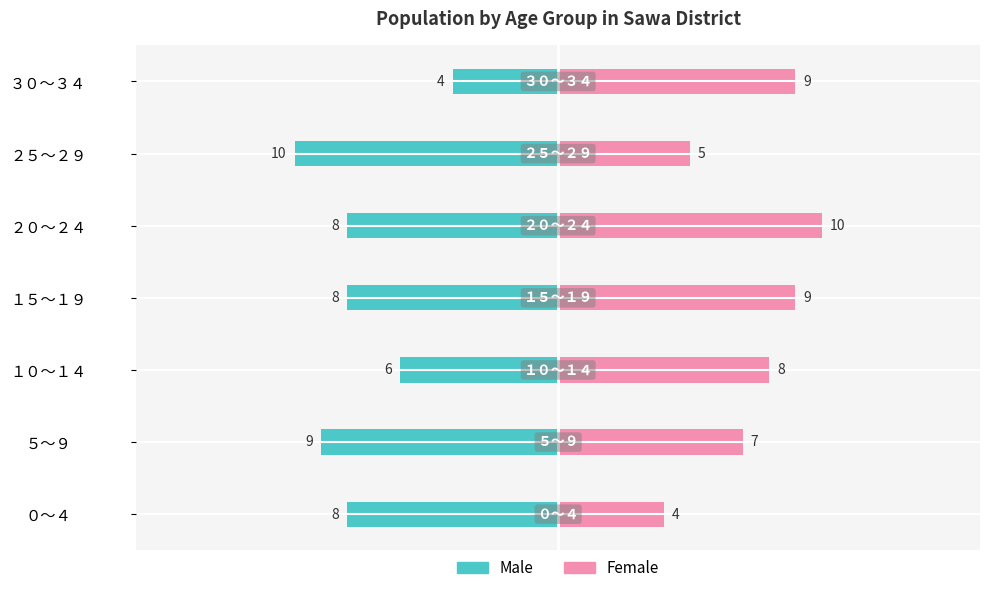

What position from the right is １５～１９?

4